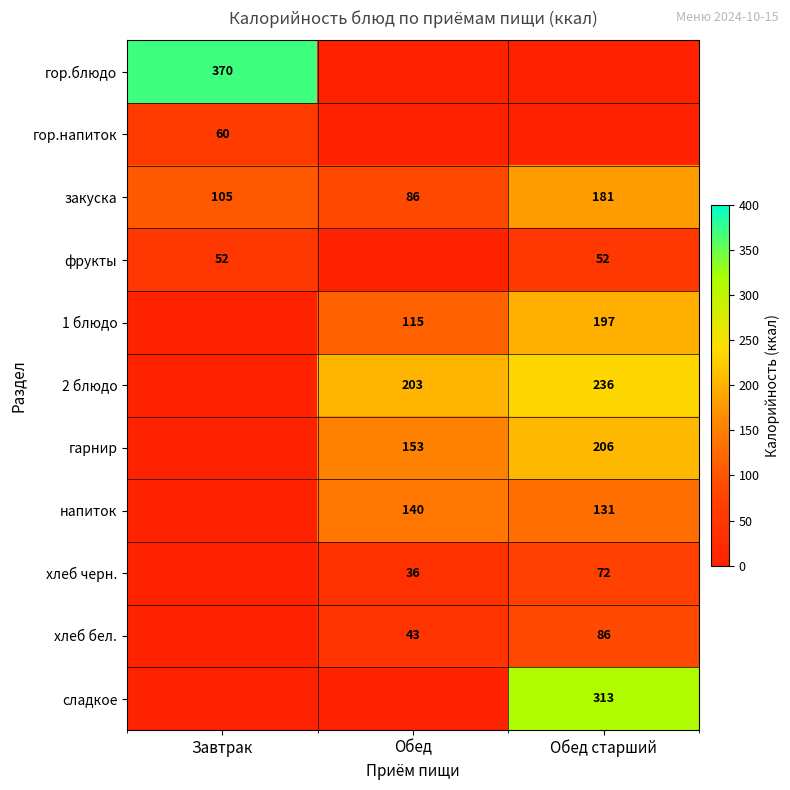

Is it true that закуска equals 181 at Обед старший?

True